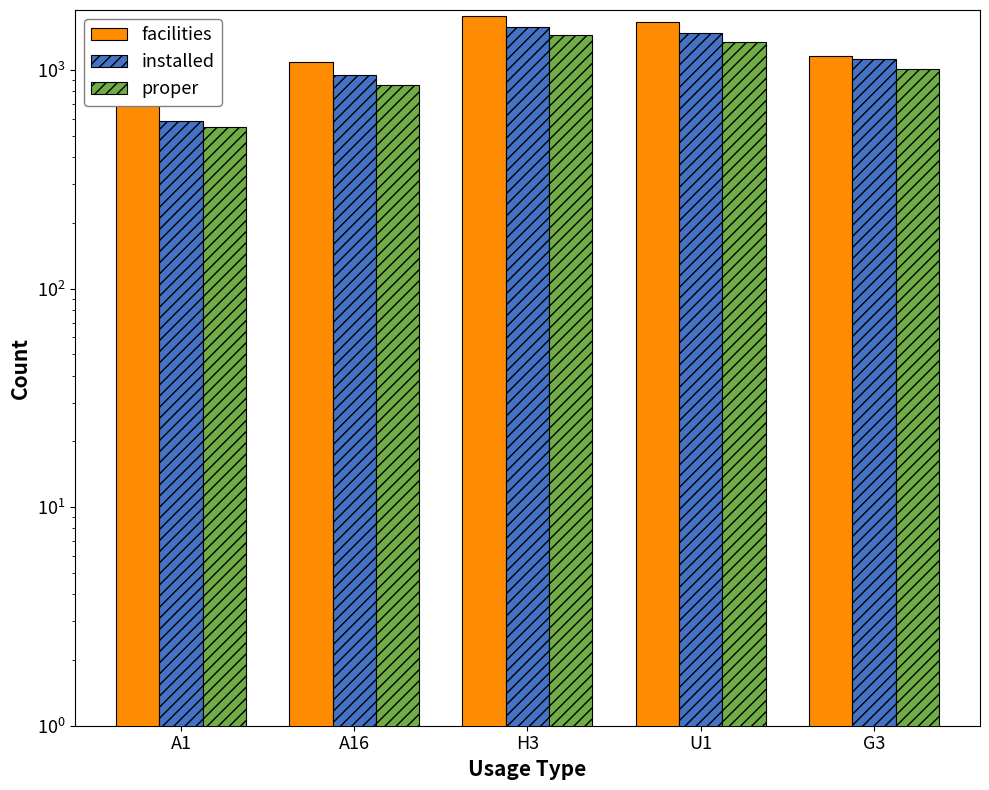

What is the difference between the highest and lowest values at A16?

236